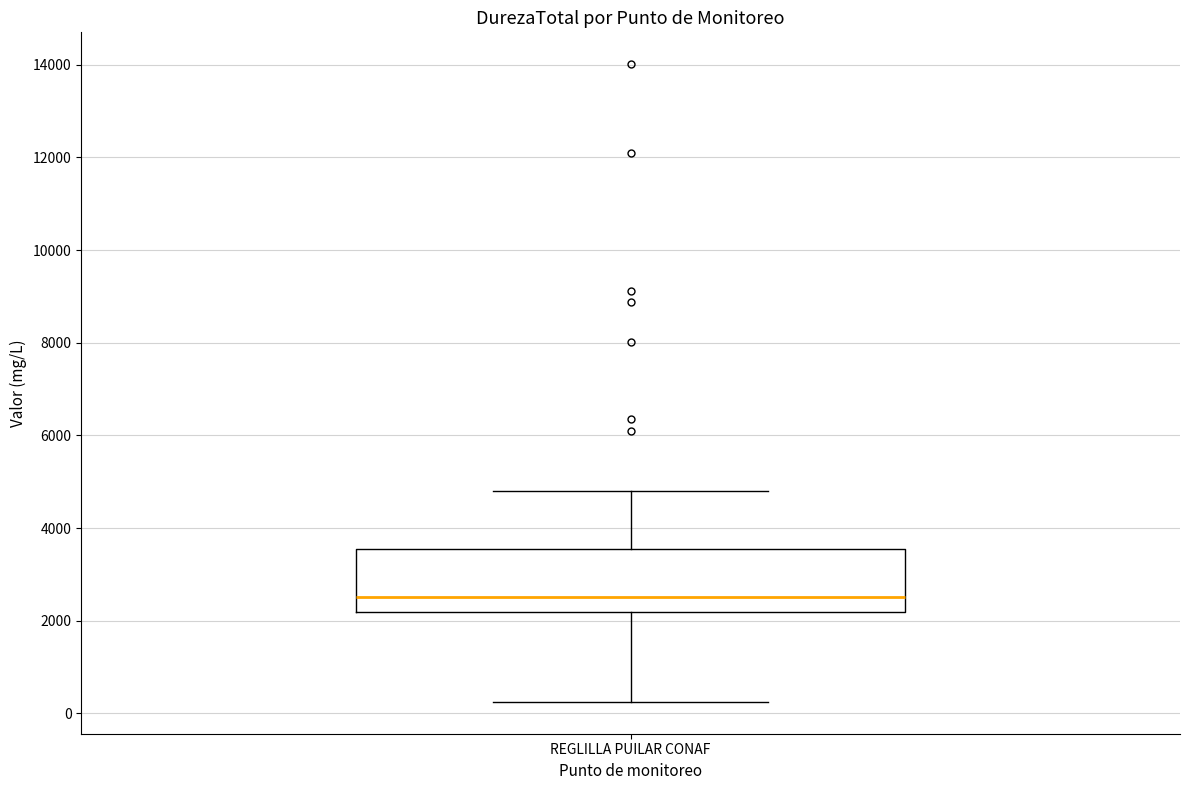

Read this box plot against the y-axis: the position of the median line, the range covered by the box, and the ends of both whiskers. The values are not printed on the chart, so give them approximately, as read against the axis.

median 2600, box 2200 to 3600, whiskers 200 to 4800